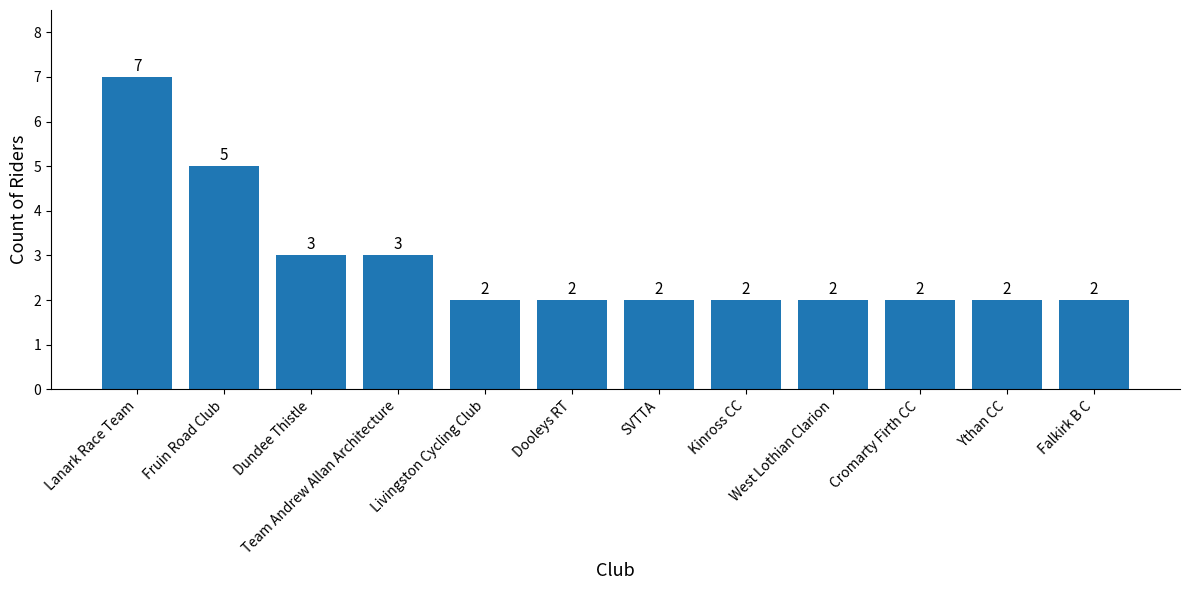

How many values are between 2 and 3?

10